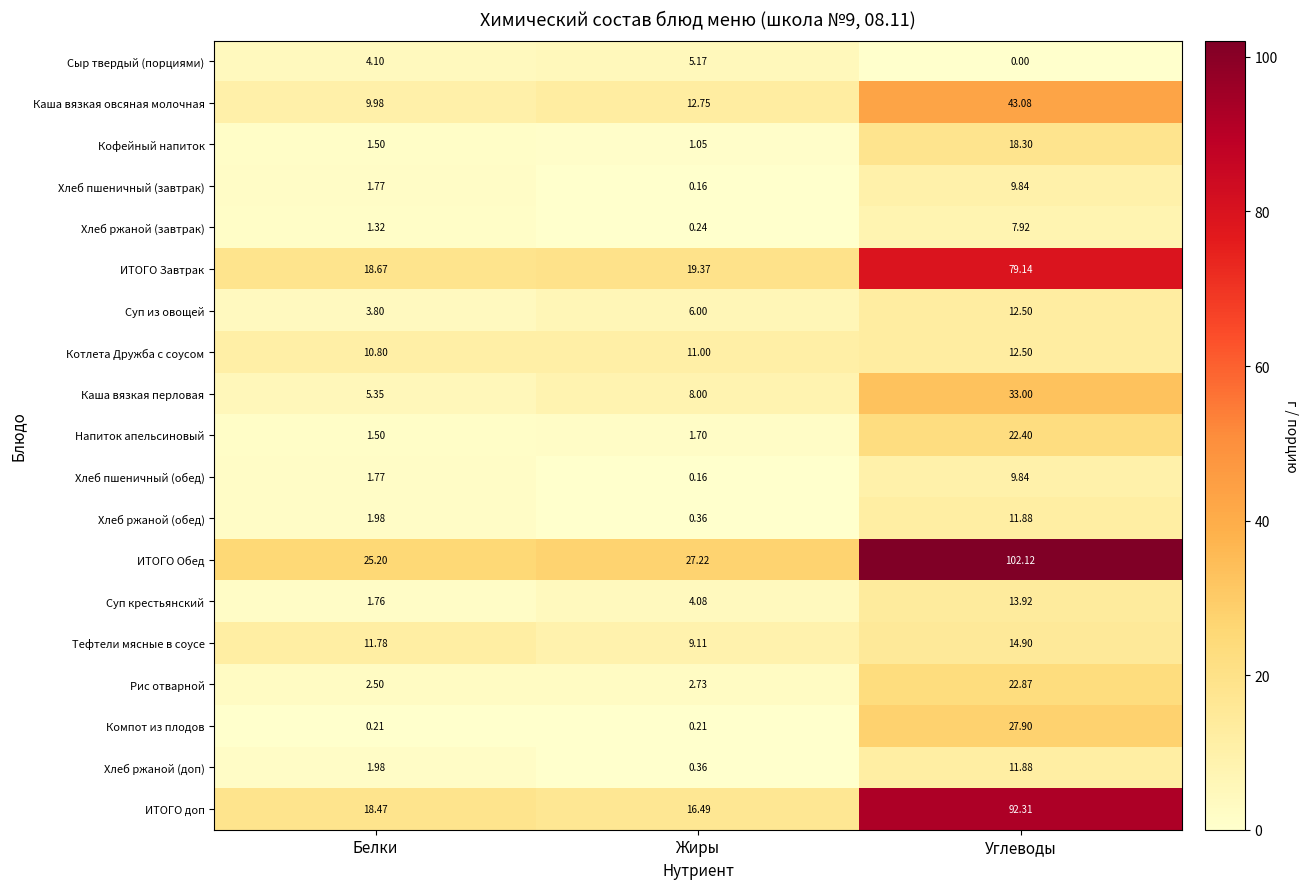

Is the value of ИТОГО доп at Белки greater than the value of Хлеб ржаной (завтрак) at Белки?

Yes